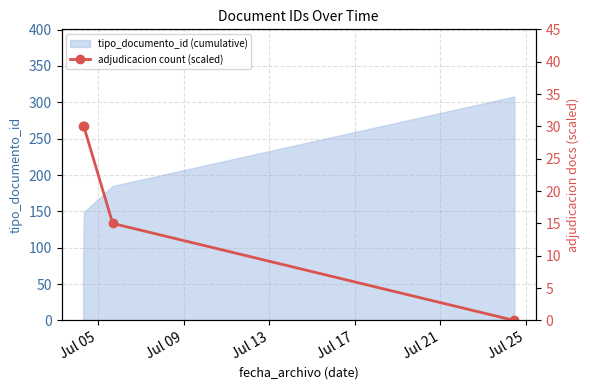

What is the minimum value for tipo_documento_id (cumulative)?

76